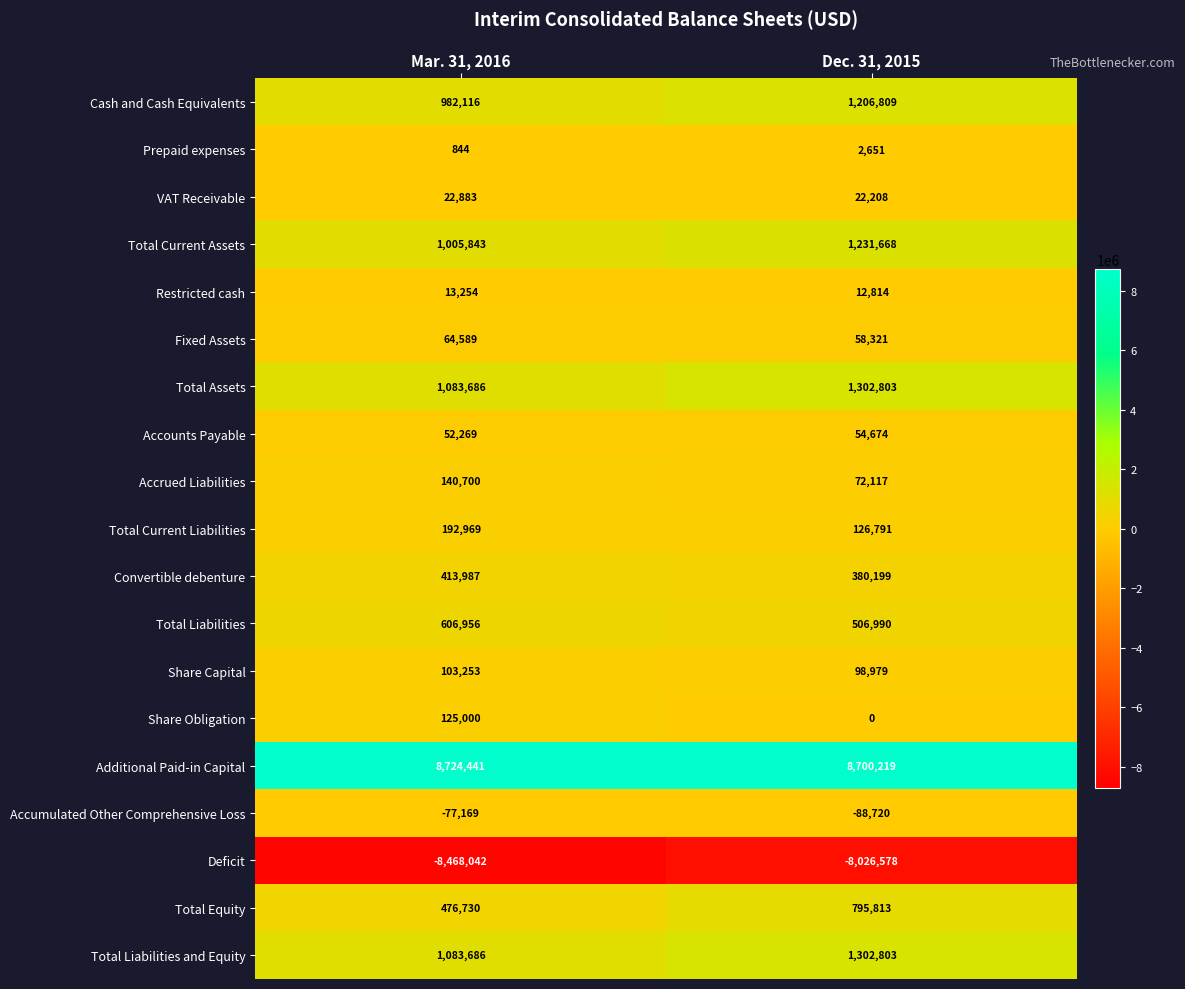

At which category is the sum across all series the highest?

Dec. 31, 2015